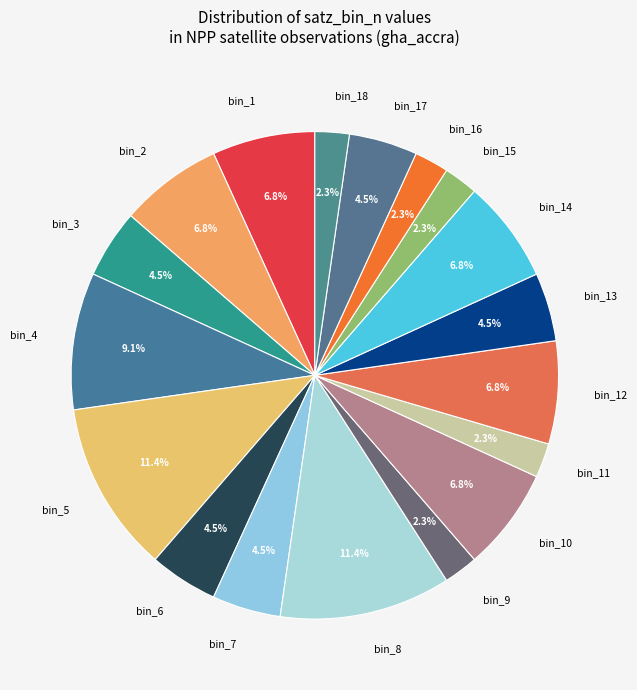

Combined, do bin_5 and bin_1 account for over 50%?

No